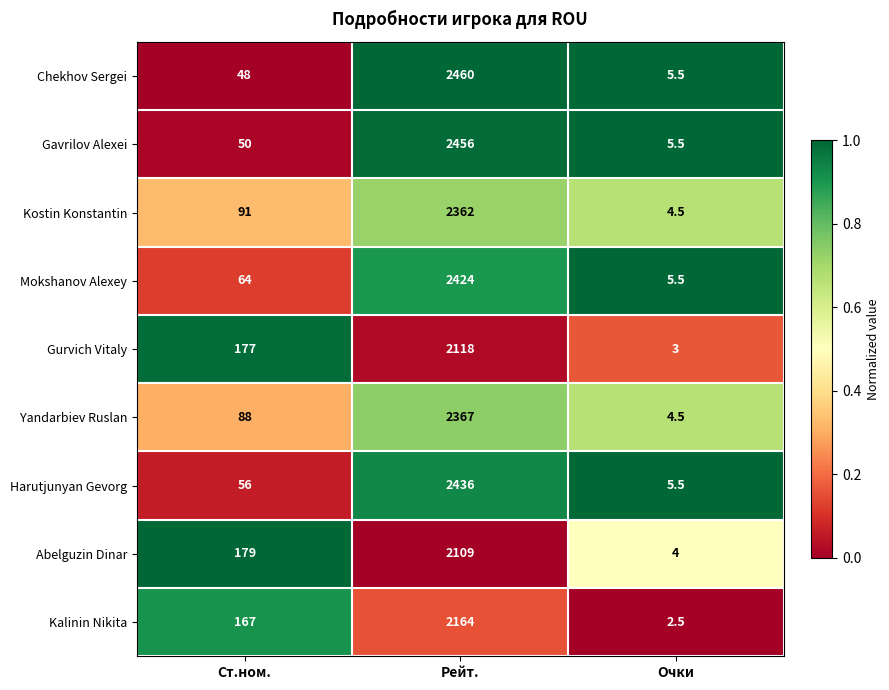

Reading left to right, extract all data points from this chart.

Chekhov Sergei: 48.0	2460.0	5.5
Gavrilov Alexei: 50.0	2456.0	5.5
Kostin Konstantin: 91.0	2362.0	4.5
Mokshanov Alexey: 64.0	2424.0	5.5
Gurvich Vitaly: 177.0	2118.0	3.0
Yandarbiev Ruslan: 88.0	2367.0	4.5
Harutjunyan Gevorg: 56.0	2436.0	5.5
Abelguzin Dinar: 179.0	2109.0	4.0
Kalinin Nikita: 167.0	2164.0	2.5